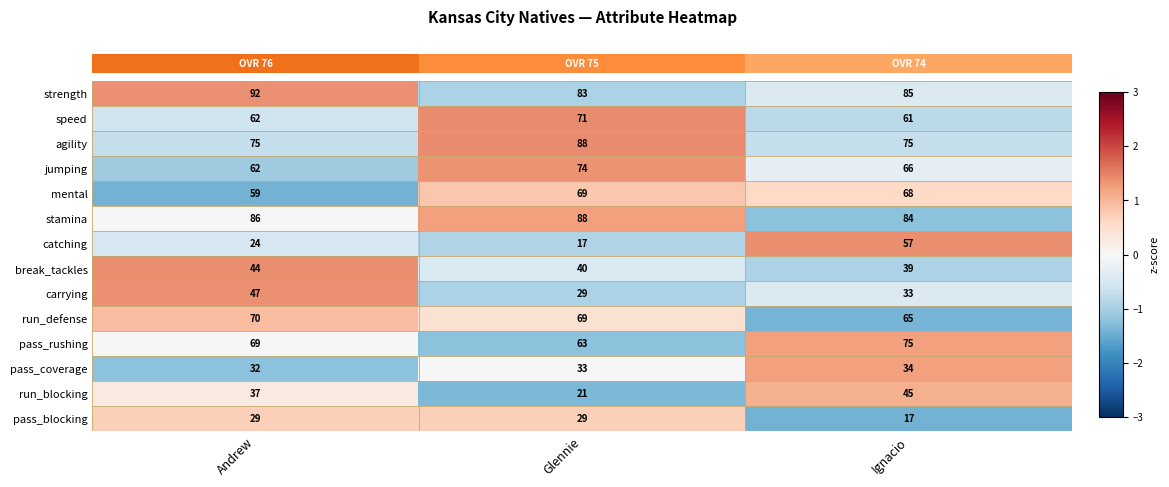

Is it true that run_blocking equals 29 at Ignacio?

False